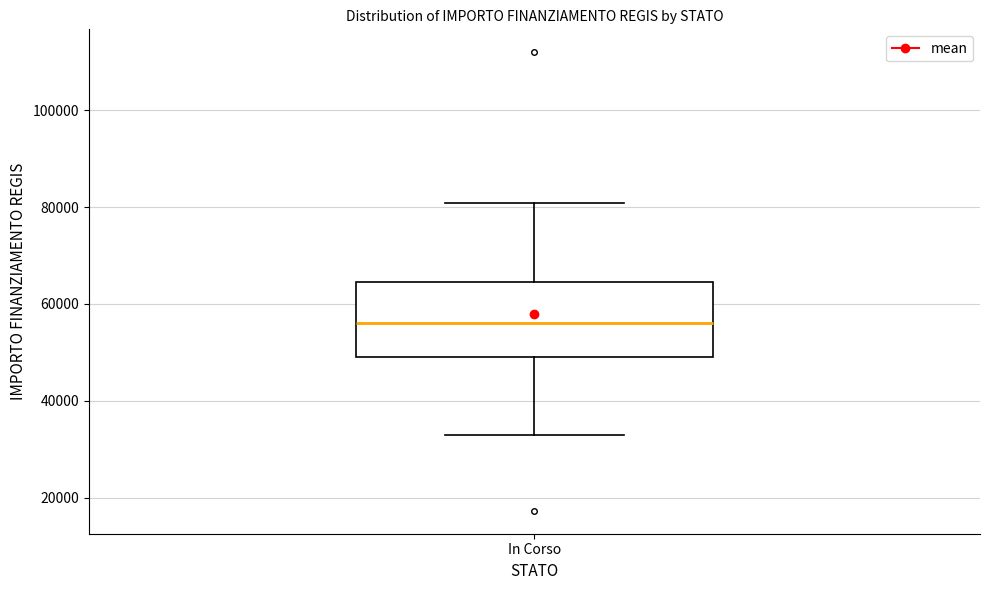

Where does the upper whisker of the box for In Corso end on the y-axis? The values are not printed on the chart, so give them approximately, as read against the axis.

80000